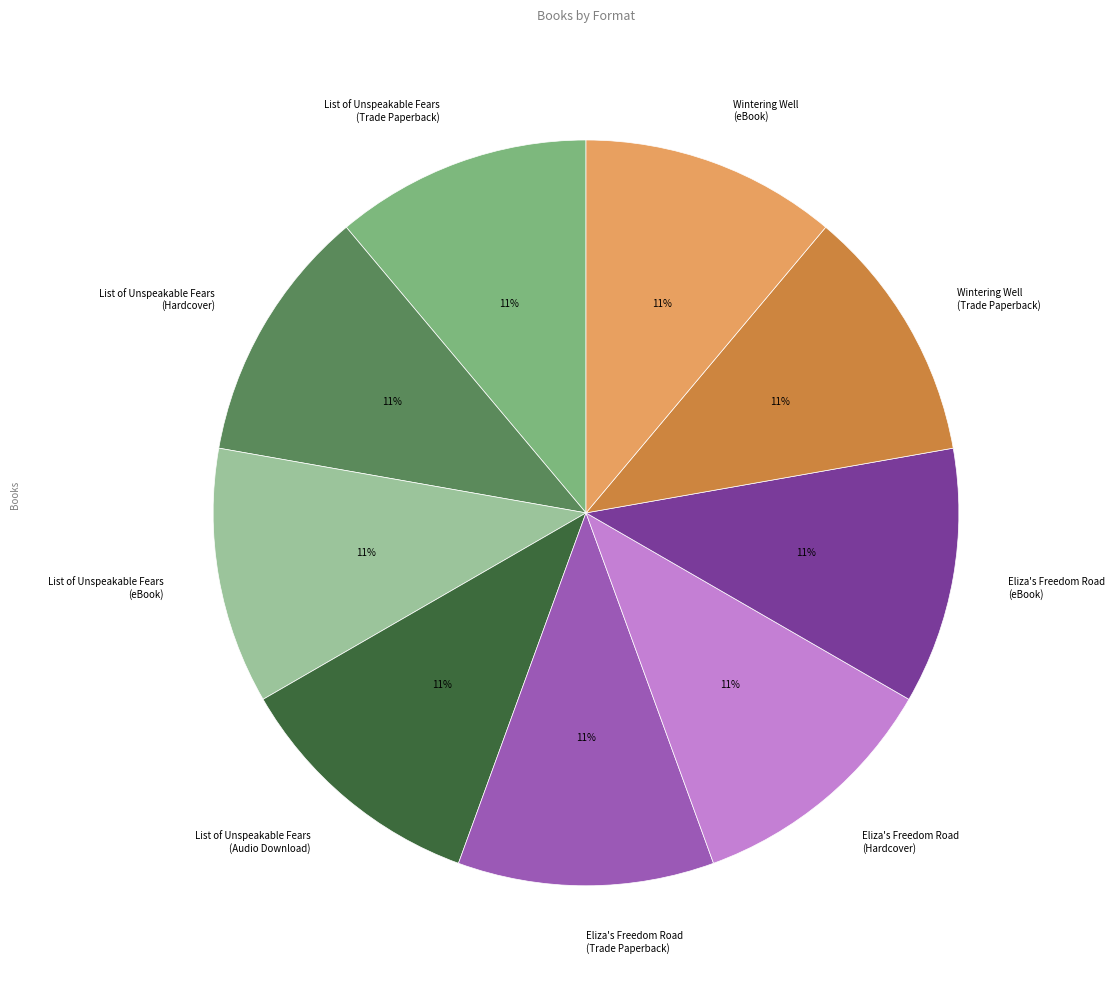

True or false: Eliza's Freedom Road (Hardcover) accounts for 1% of the total.

False